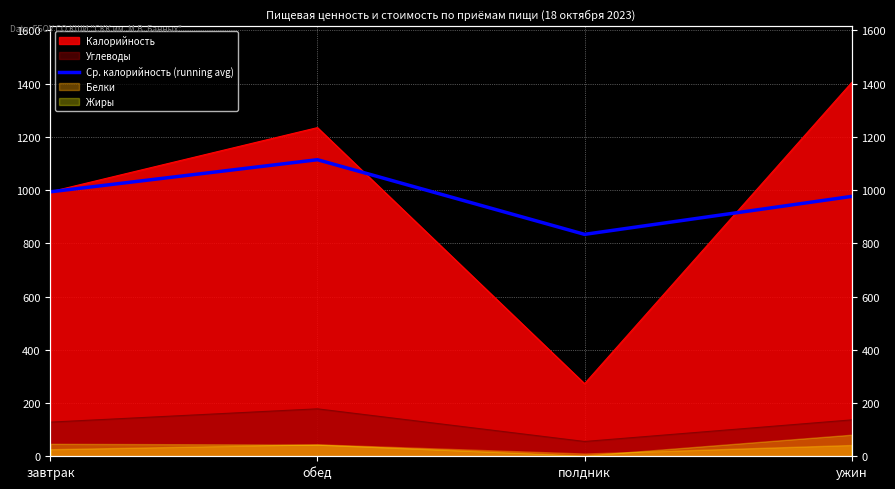

Reading left to right, list all the values displayed in this chart.

завтрак=993.8	обед=1114.4	полдник=833.9	ужин=976.5